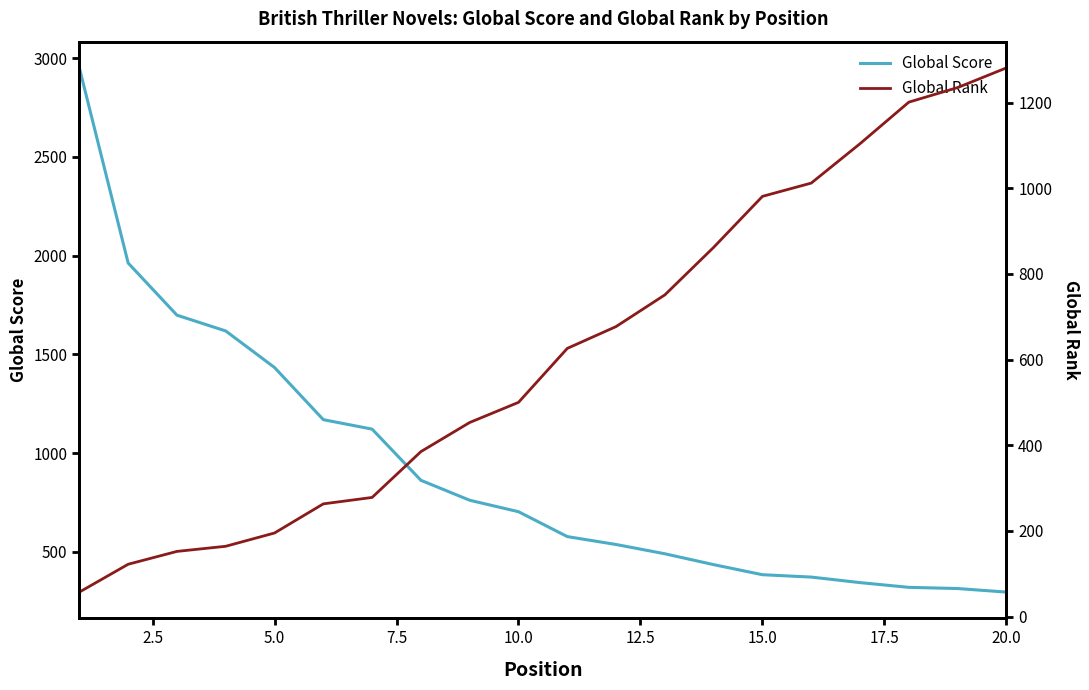

Does the chart have visible grid lines?

No